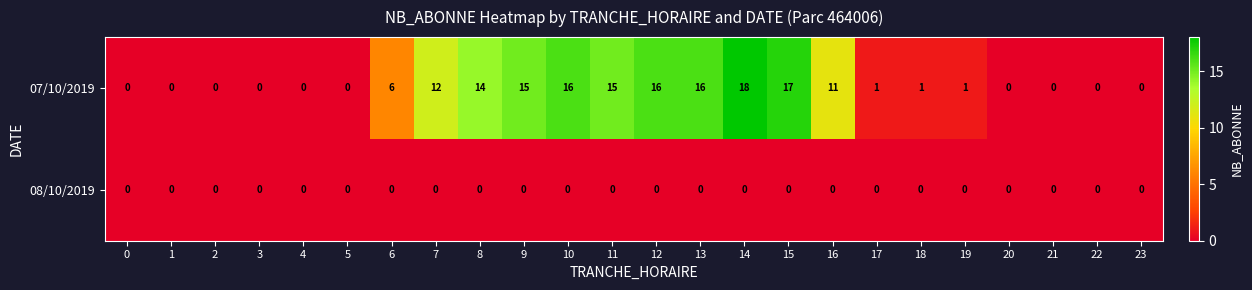

What is the difference between the maximum and minimum values in the 07/10/2019 series?

18